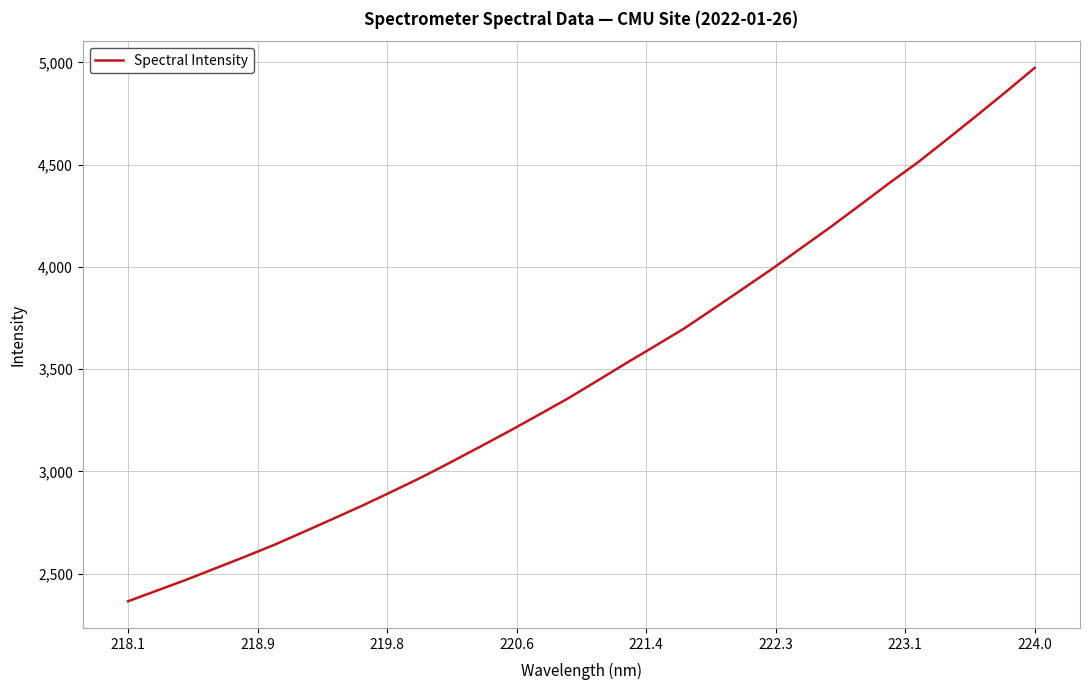

What is the smallest value displayed?

2365.4